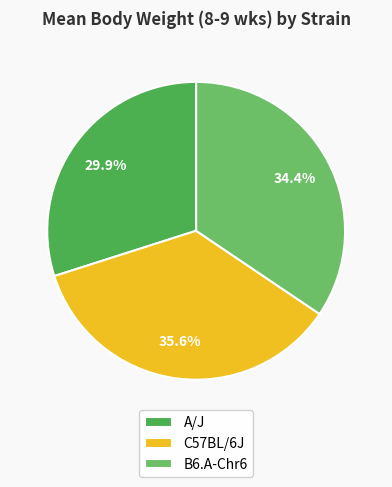

Do B6.A-Chr6 and C57BL/6J together represent more than half of the pie?

Yes